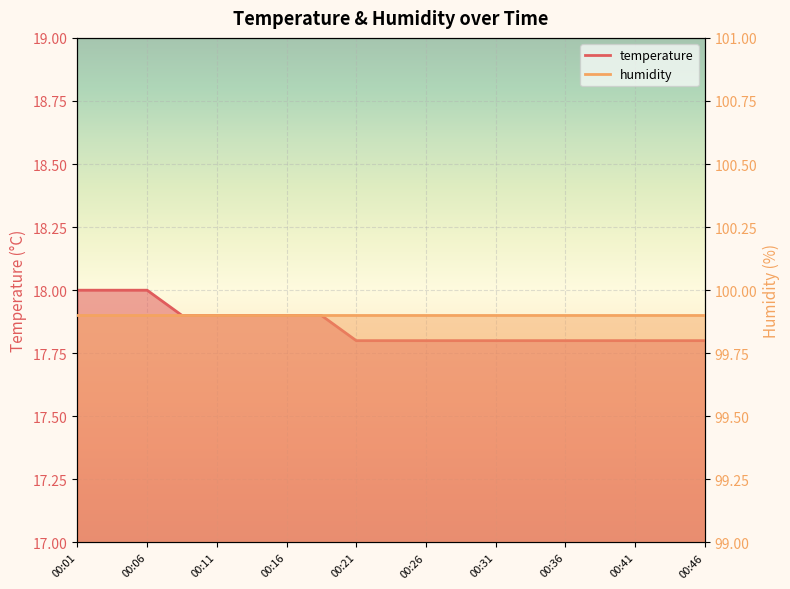

Reading right to left, what are all the values shown in this chart?

17.8	17.8	17.8	17.8	17.8	17.8	17.8	17.8	17.8	17.8	17.8	17.9	17.9	17.9	17.9	17.9	18.0	18.0	18.0